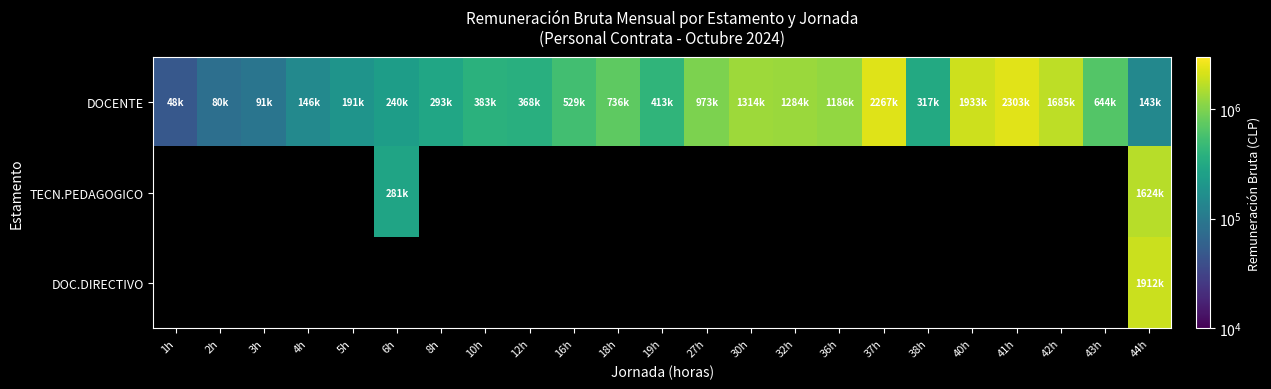

What is the lowest value of the DOCENTE series?

48305.0